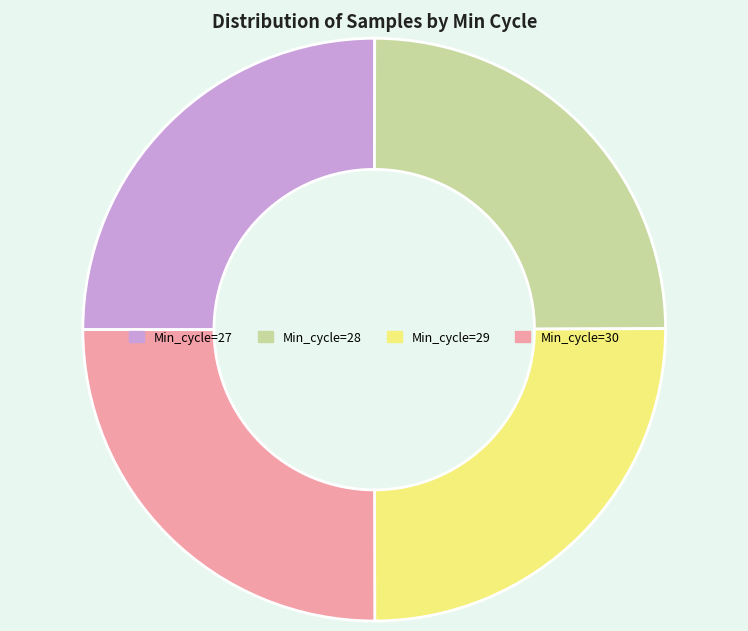

What is the ratio of the value at Min_cycle=30 to the value at Min_cycle=28?

1.0